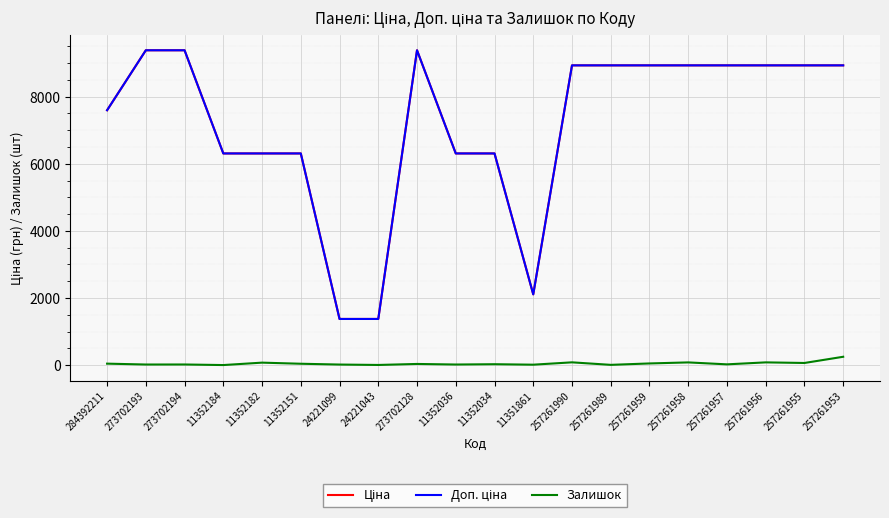

What is the maximum value for Залишок?

248.0